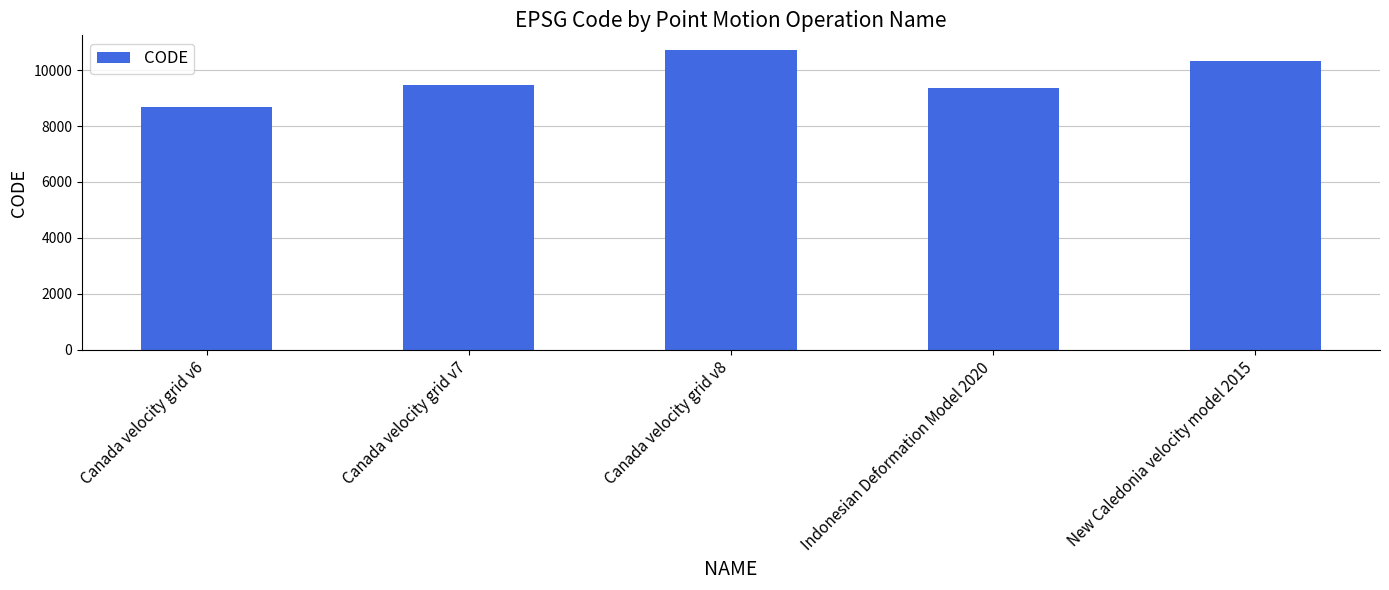

Reading left to right, transcribe all the data shown in this chart.

Canada velocity grid v6=8676	Canada velocity grid v7=9483	Canada velocity grid v8=10707	Indonesian Deformation Model 2020=9375	New Caledonia velocity model 2015=10323